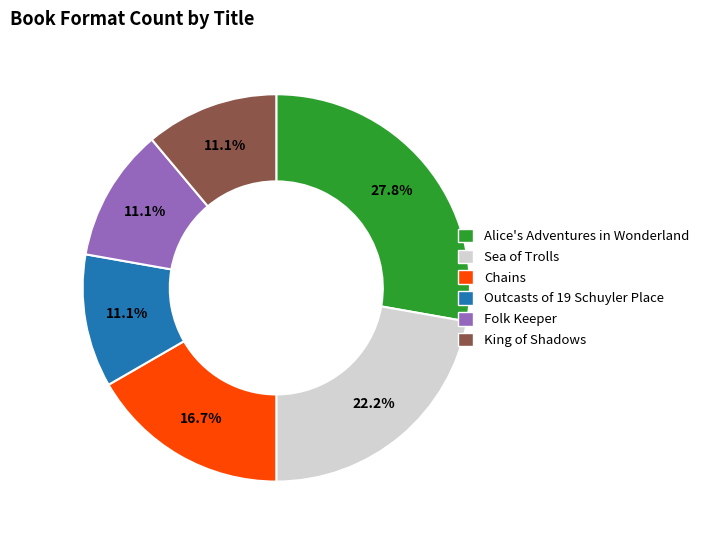

Does King of Shadows represent more than half of the total?

No